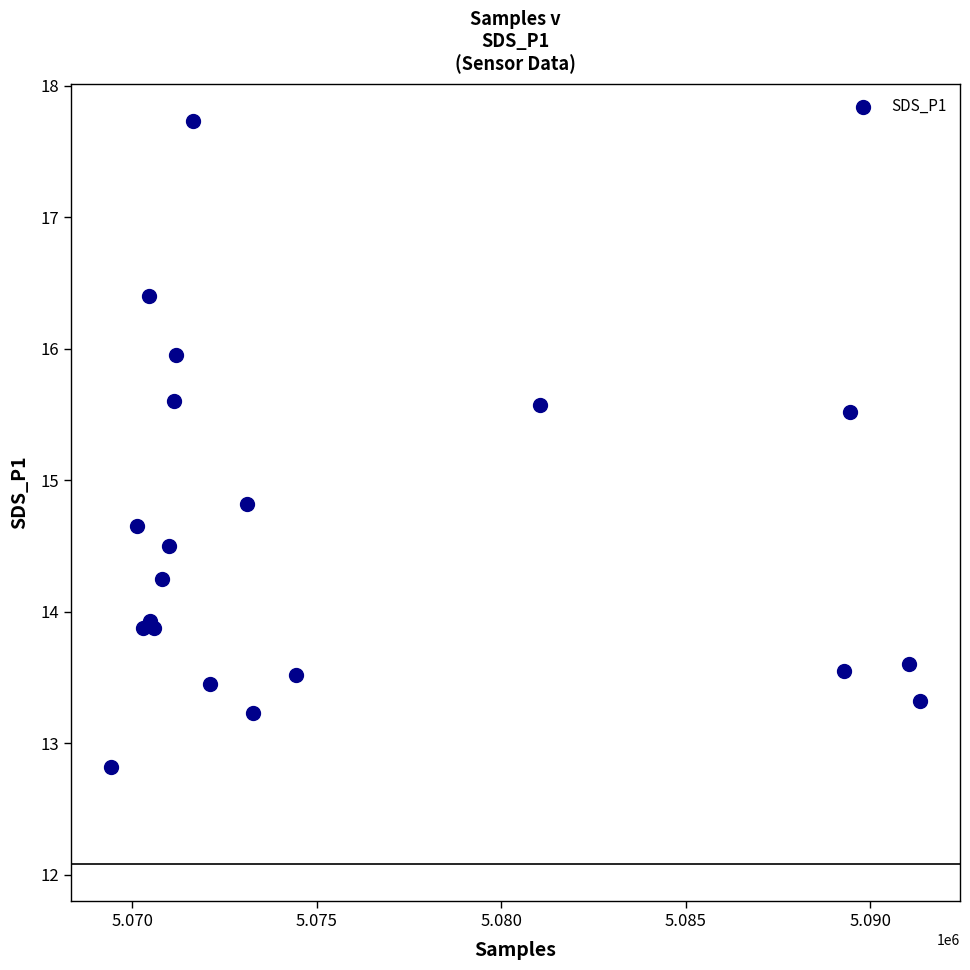

What Y value in the scatter plot is closest to 15?

14.8